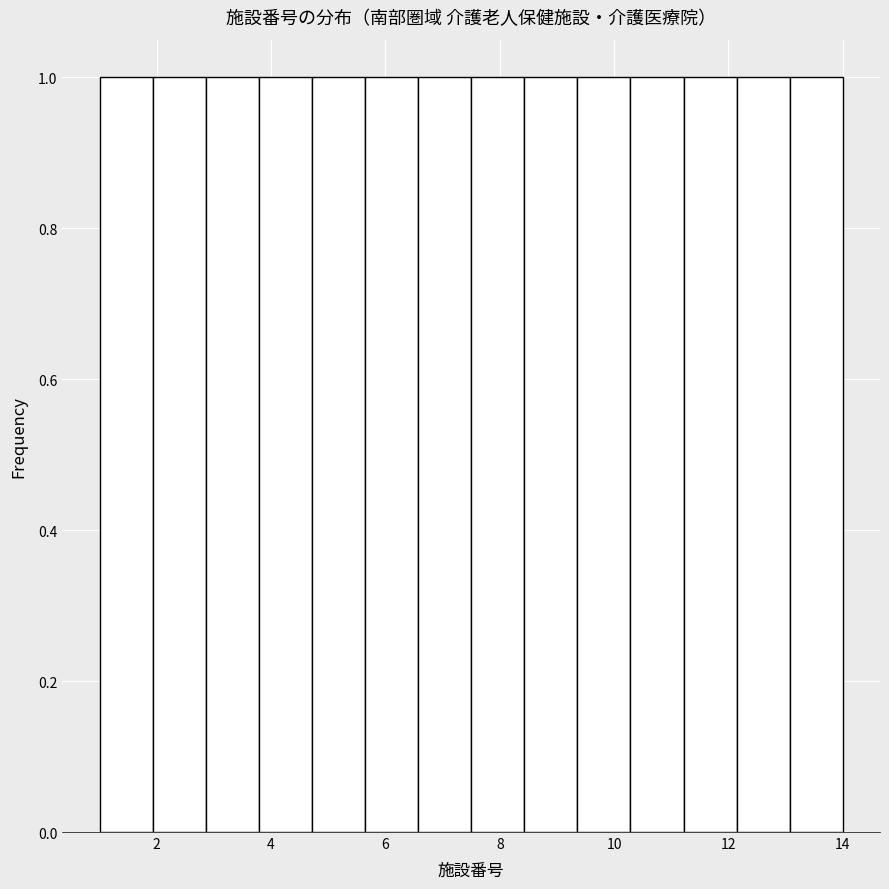

Reading left to right, list every bar in this chart as the range it spans on the x-axis followed by its height. Neither the bar edges nor the heights are printed on the chart, so give them approximately, as read against the axes.

1.0 to 2.0: 1
2.0 to 2.8: 1
2.8 to 3.8: 1
3.8 to 4.8: 1
4.8 to 5.6: 1
5.6 to 6.6: 1
6.6 to 7.6: 1
7.6 to 8.4: 1
8.4 to 9.4: 1
9.4 to 10.2: 1
10.2 to 11.2: 1
11.2 to 12.2: 1
12.2 to 13.0: 1
13.0 to 14.0: 1